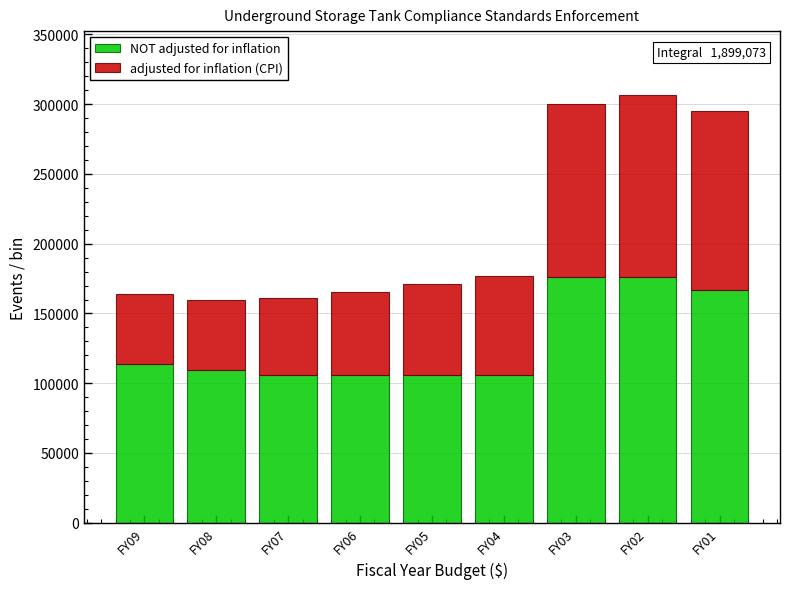

Reading left to right, list the values for the NOT adjusted for inflation series.

113656	109282	106240	106240	106240	106240	176453	176453	166868